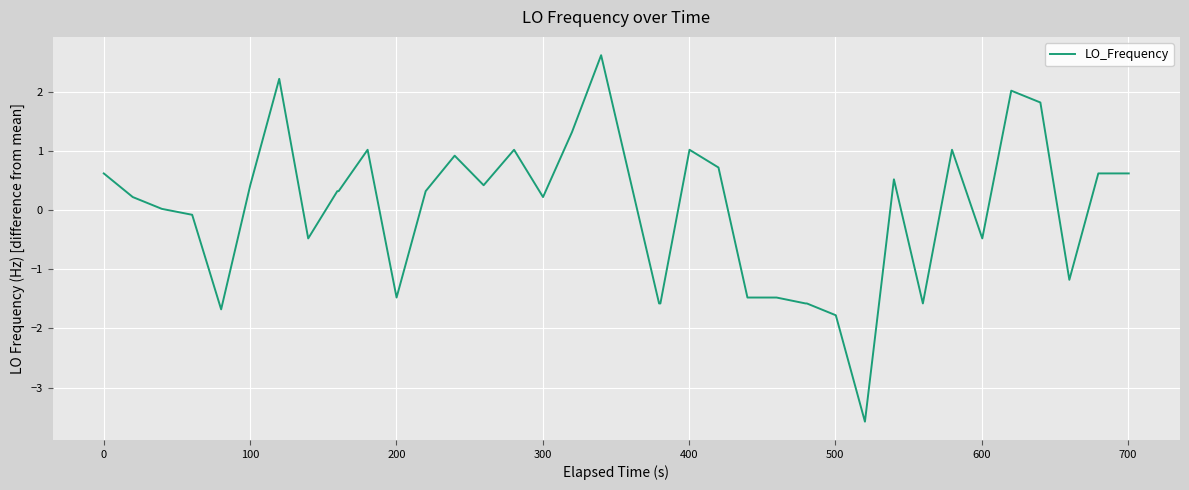

What is the greatest value displayed?

2.6